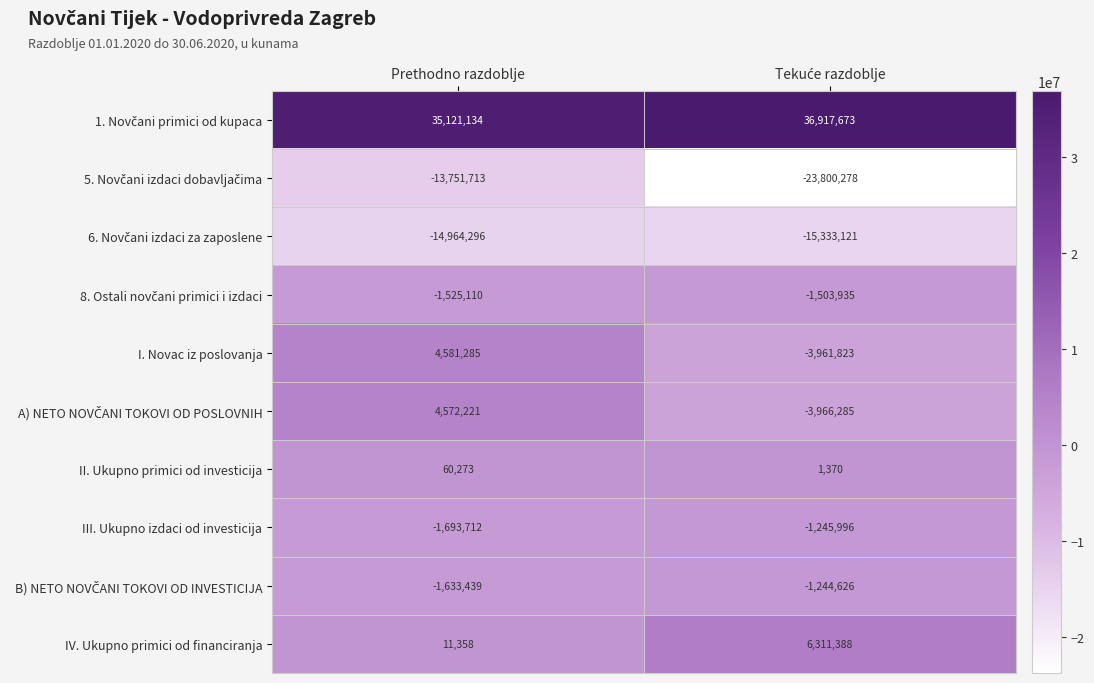

What is the greatest value displayed?

36917673